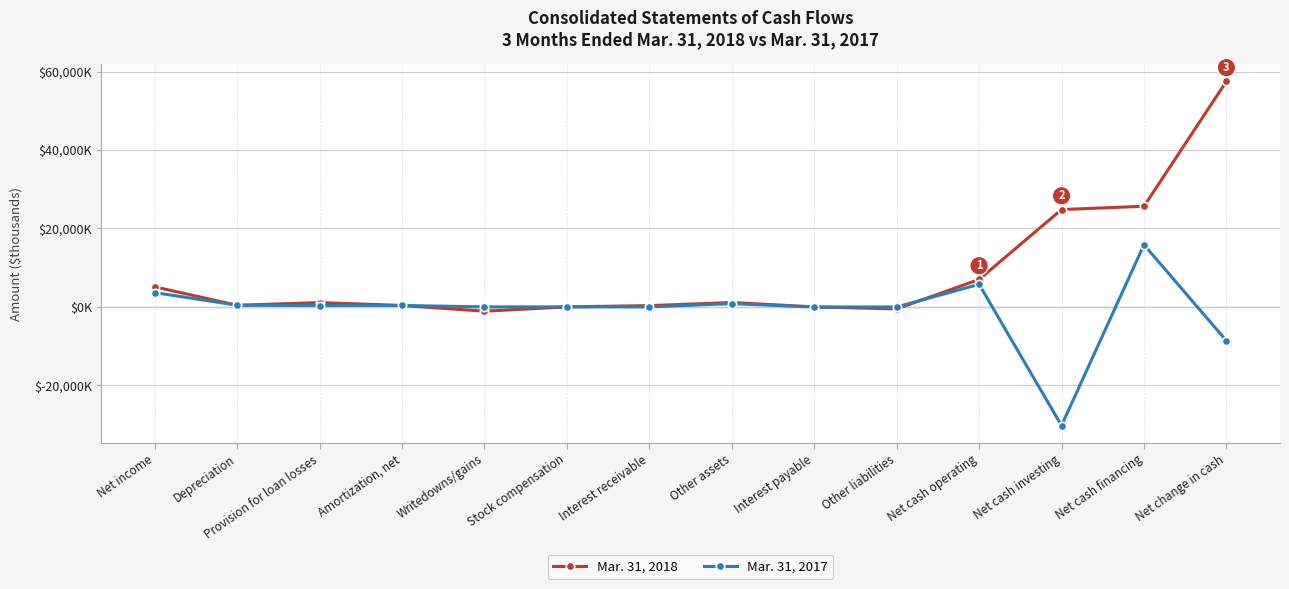

At which label does Mar. 31, 2017 first exceed 366?

Net income